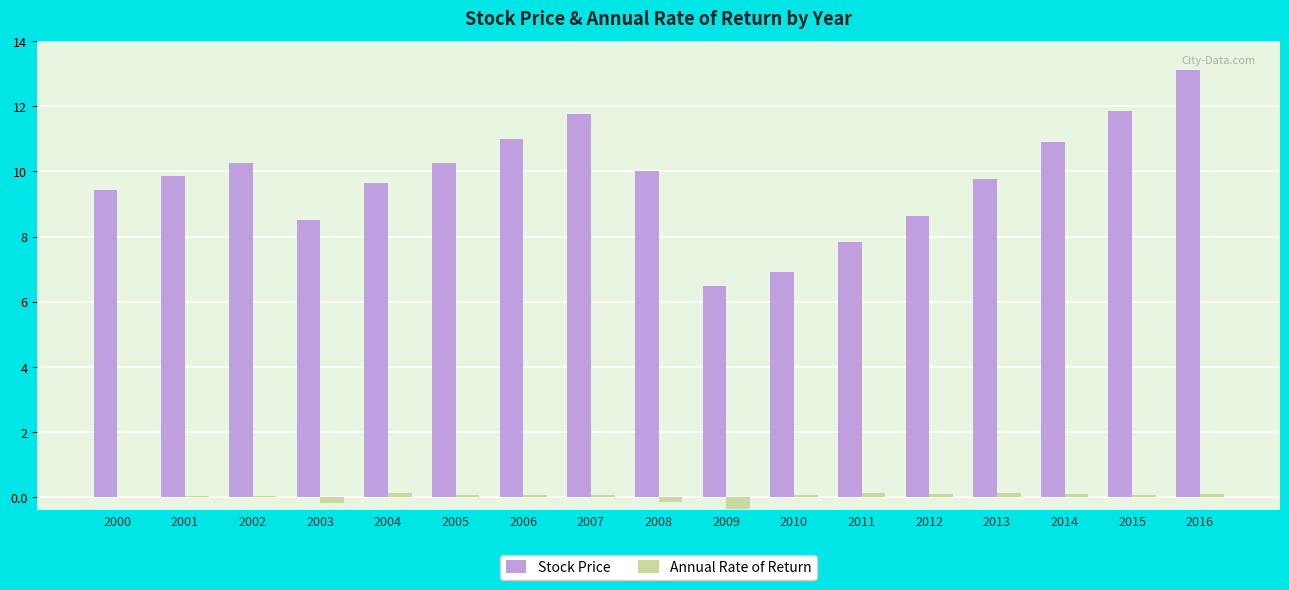

How many groups of bars are there?

17